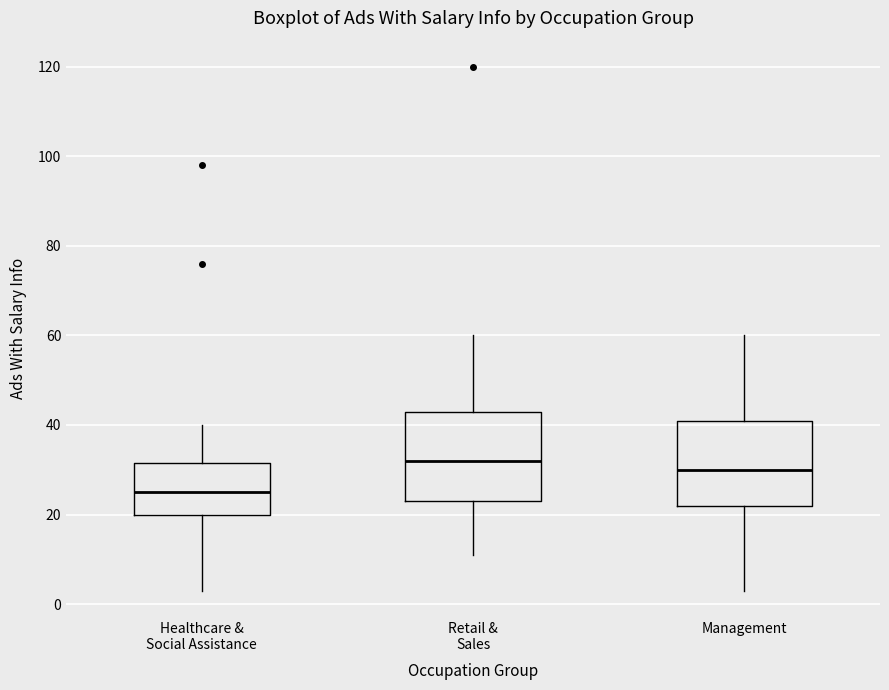

Which box's median line is the lowest?

Healthcare & Social Assistance